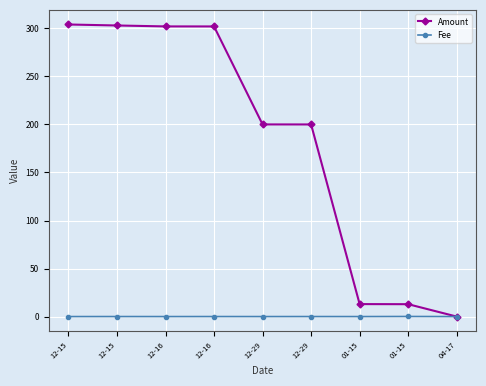

What is the label of the 1st point from the right?

04-17